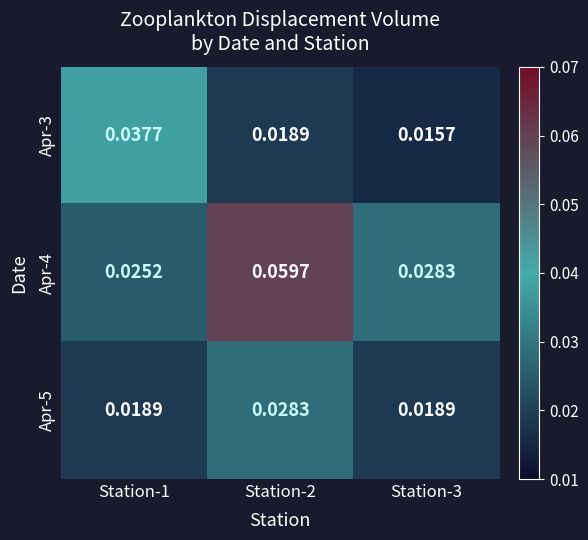

Is the value of Apr-3 at Station-3 greater than the value of Apr-4 at Station-1?

No